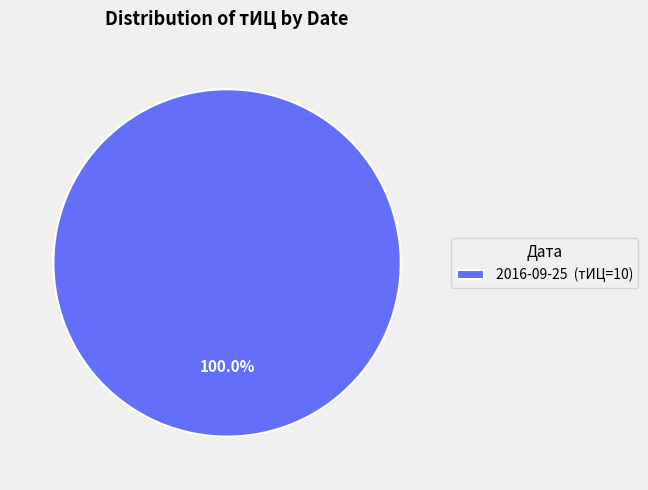

Is there a majority slice in this chart?

Yes